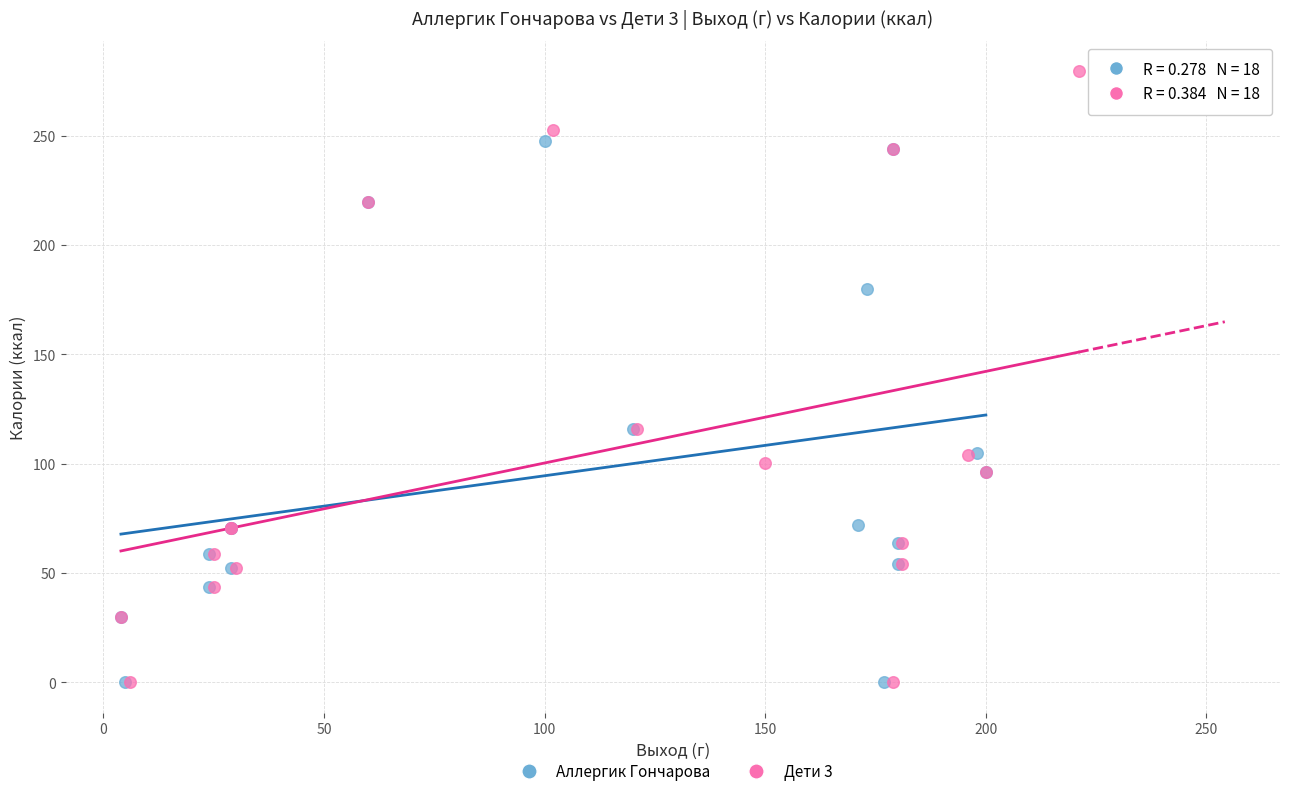

Which series has the widest spread of Y values?

Дети 3